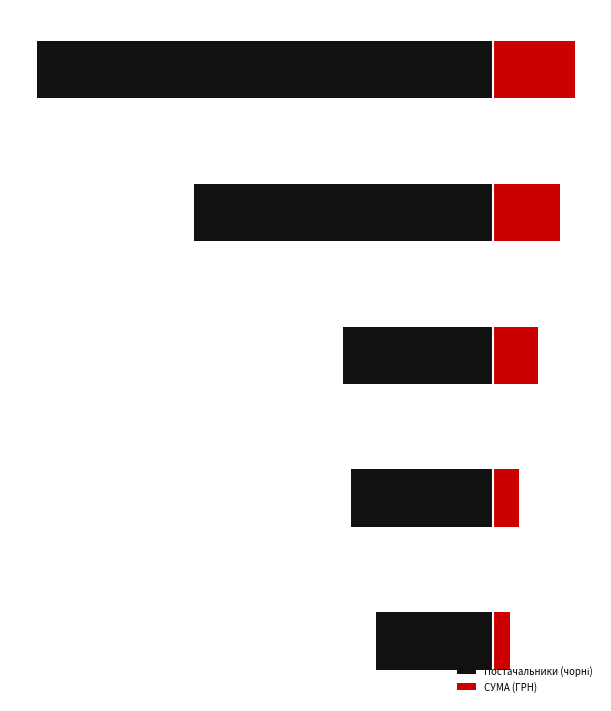

What is the total value across all series at 2?

-22167.7